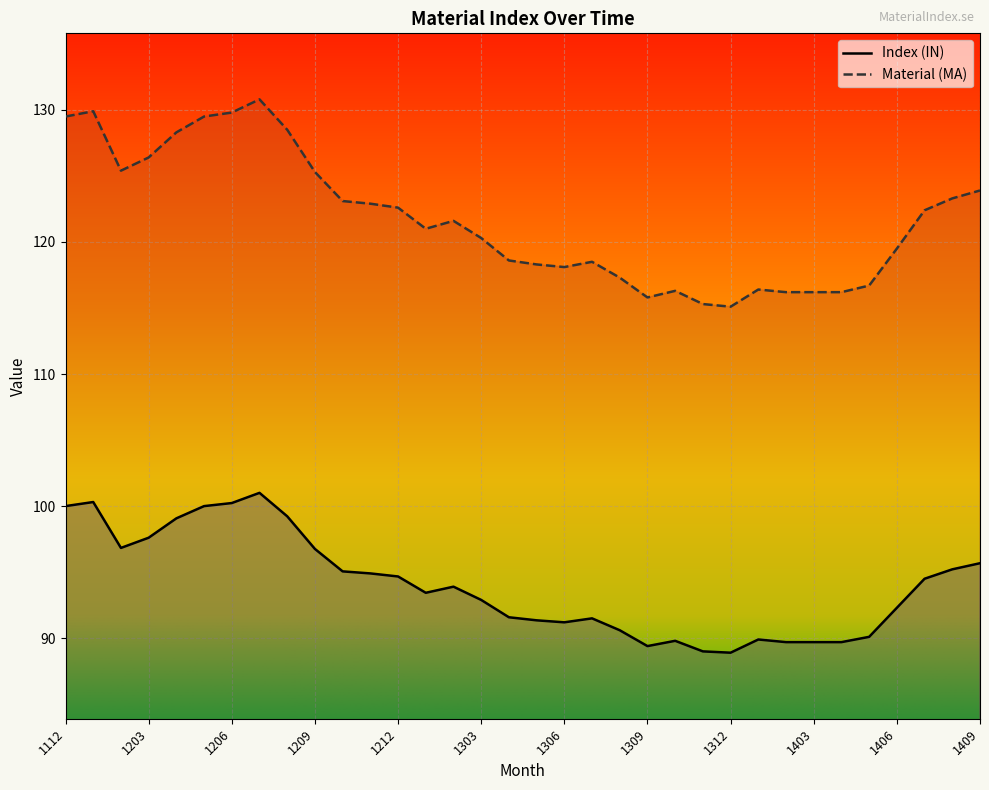

Where is the first local minimum for Index (IN)?

1202